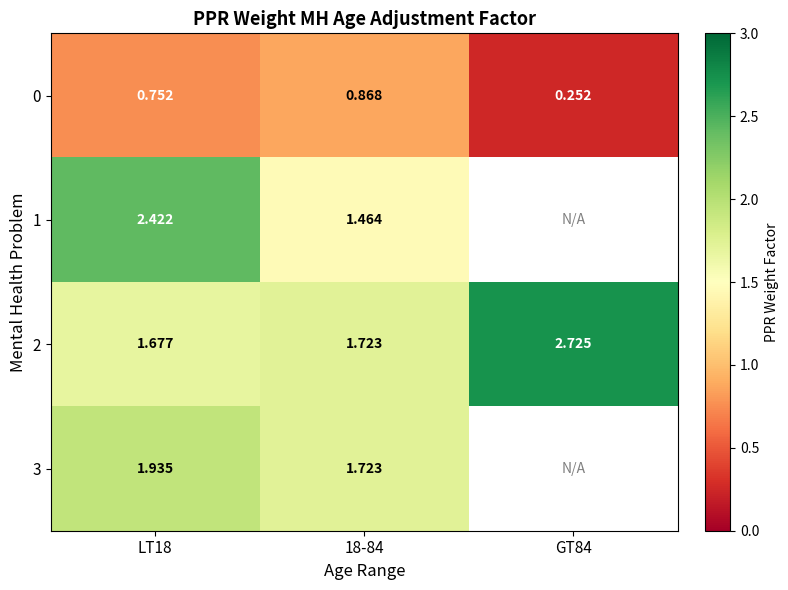

Is the value of 1 at 18-84 greater than the value of 2 at 18-84?

No